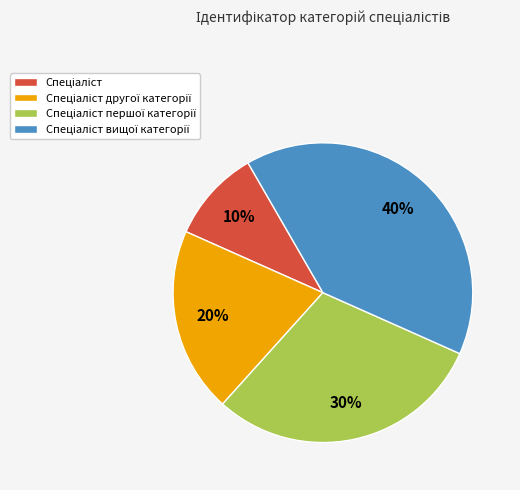

To the nearest percent, what is the difference between the largest and smallest slice percentages?

30%